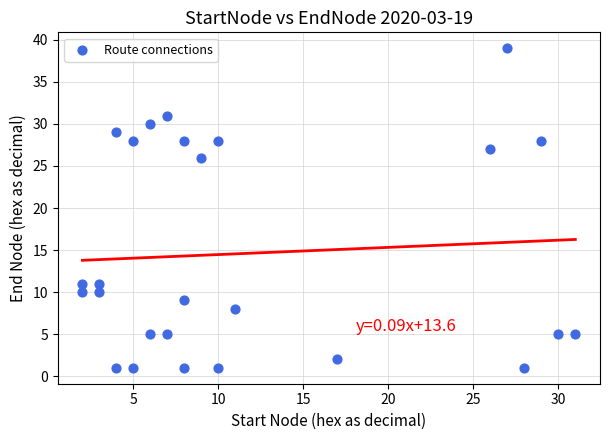

What is the range of Y values (max minus min)?

38